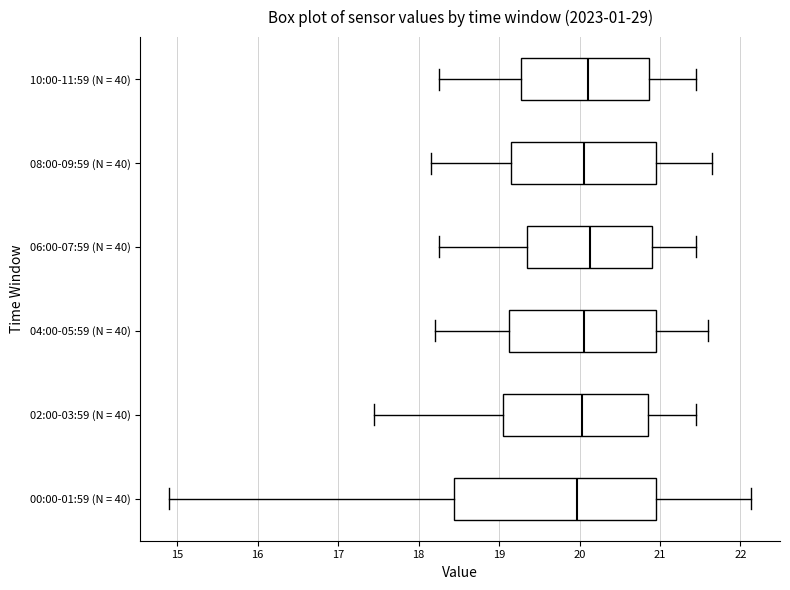

Reading bottom to top, transcribe this box plot: for each box, give where its median line is, the range the box spans, and where its two whiskers end, as read against the x-axis. The values are not printed on the chart, so give them approximately, as read against the axis.

00:00-01:59 (N = 40): median 20.0, box 18.4 to 21.0, whiskers 14.9 to 22.1
02:00-03:59 (N = 40): median 20.0, box 19.1 to 20.9, whiskers 17.5 to 21.5
04:00-05:59 (N = 40): median 20.1, box 19.1 to 21.0, whiskers 18.2 to 21.6
06:00-07:59 (N = 40): median 20.1, box 19.4 to 20.9, whiskers 18.3 to 21.5
08:00-09:59 (N = 40): median 20.1, box 19.2 to 21.0, whiskers 18.2 to 21.7
10:00-11:59 (N = 40): median 20.1, box 19.3 to 20.9, whiskers 18.3 to 21.5